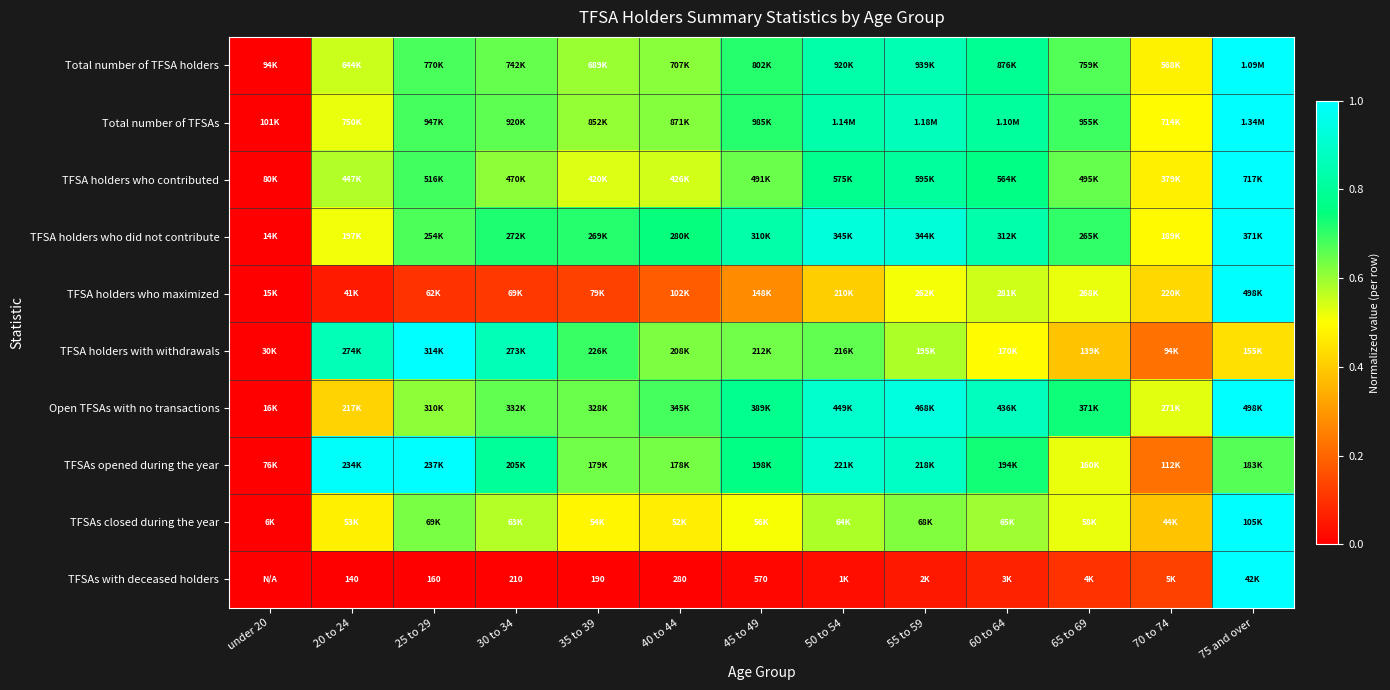

Rank the categories by TFSA holders who contributed value from lowest to highest.

under 20, 70 to 74, 35 to 39, 40 to 44, 20 to 24, 30 to 34, 45 to 49, 65 to 69, 25 to 29, 60 to 64, 50 to 54, 55 to 59, 75 and over